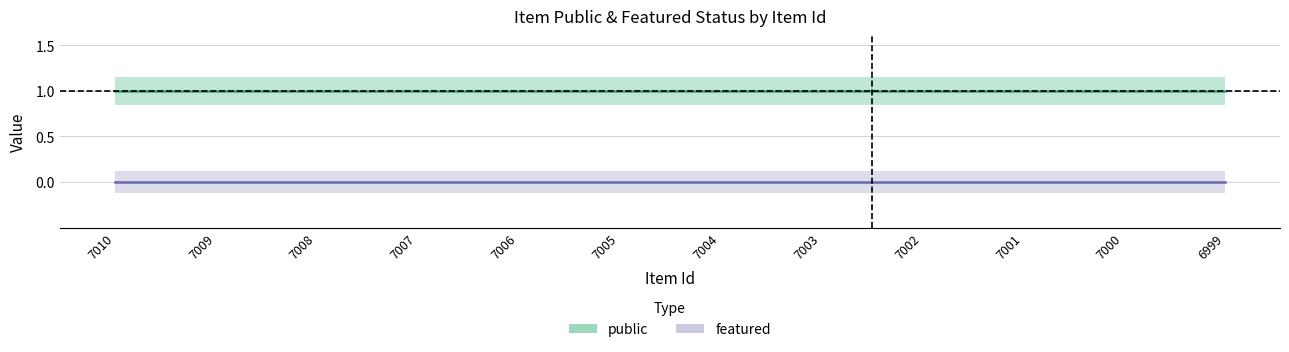

What is the greatest value displayed?

1